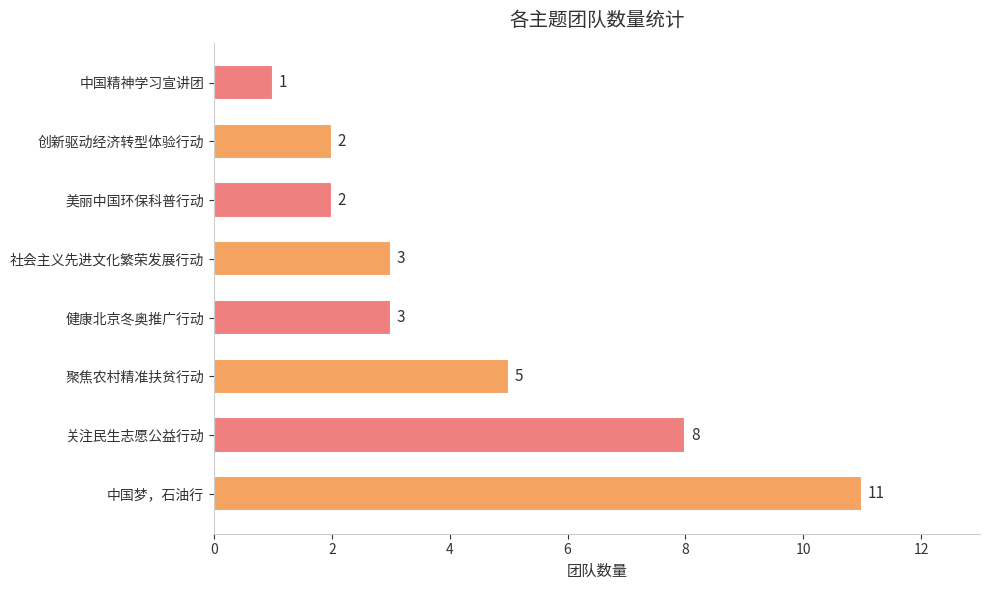

Reading top to bottom, extract all data points from this chart.

1	2	2	3	3	5	8	11